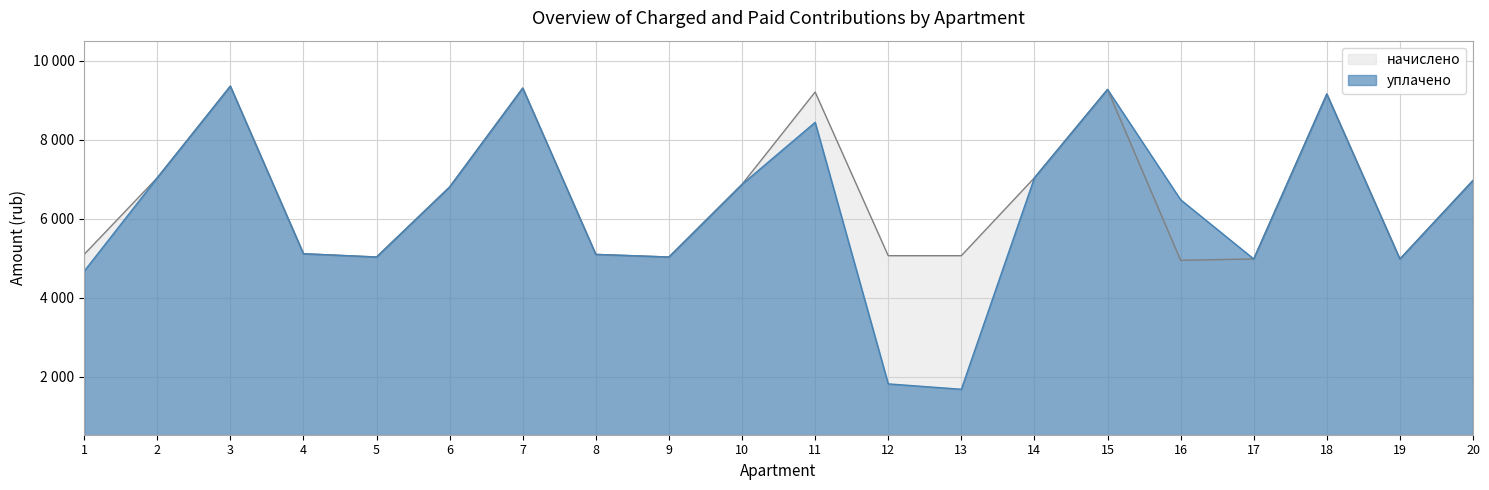

What is the sum of all начислено values?

131470.1